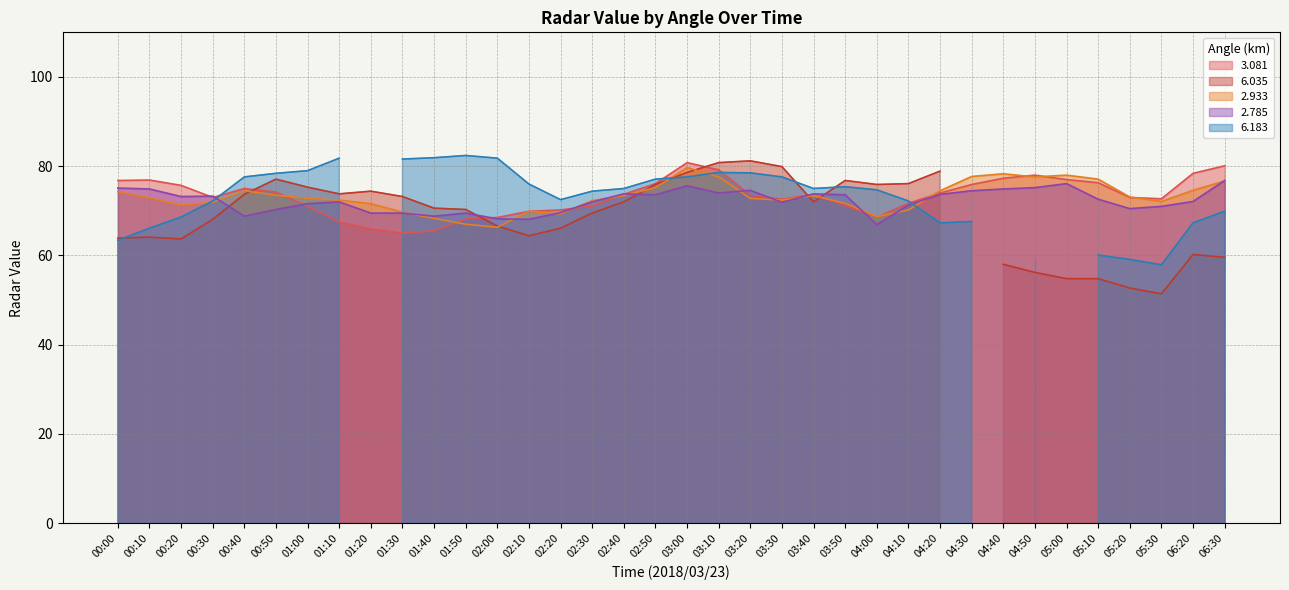

The value of 2.785 at 02:30 is 72.0. True or false?

True